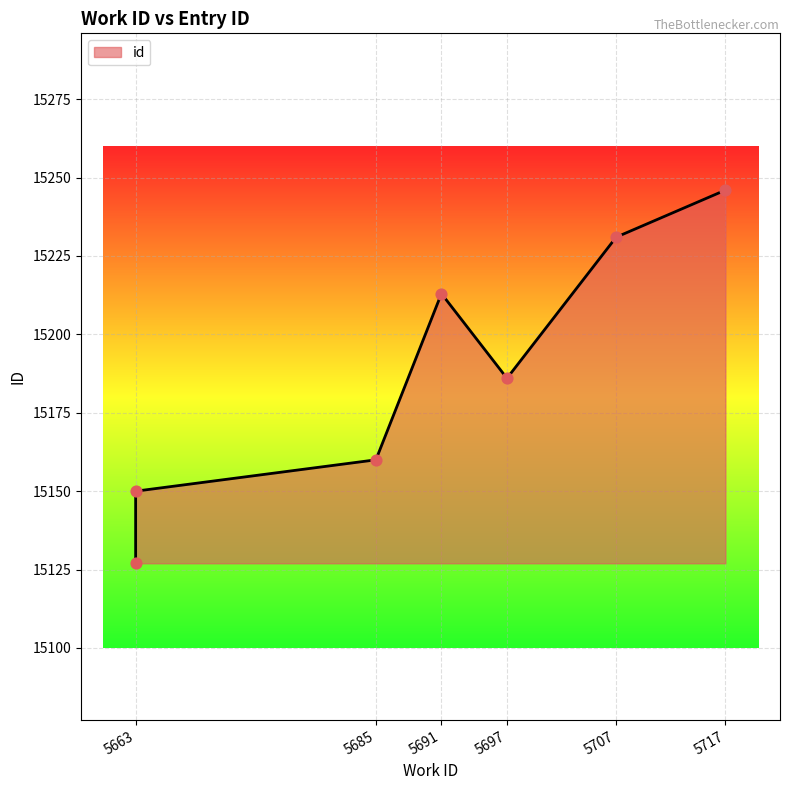

What is the change in value from 5685 to 5691?

+53